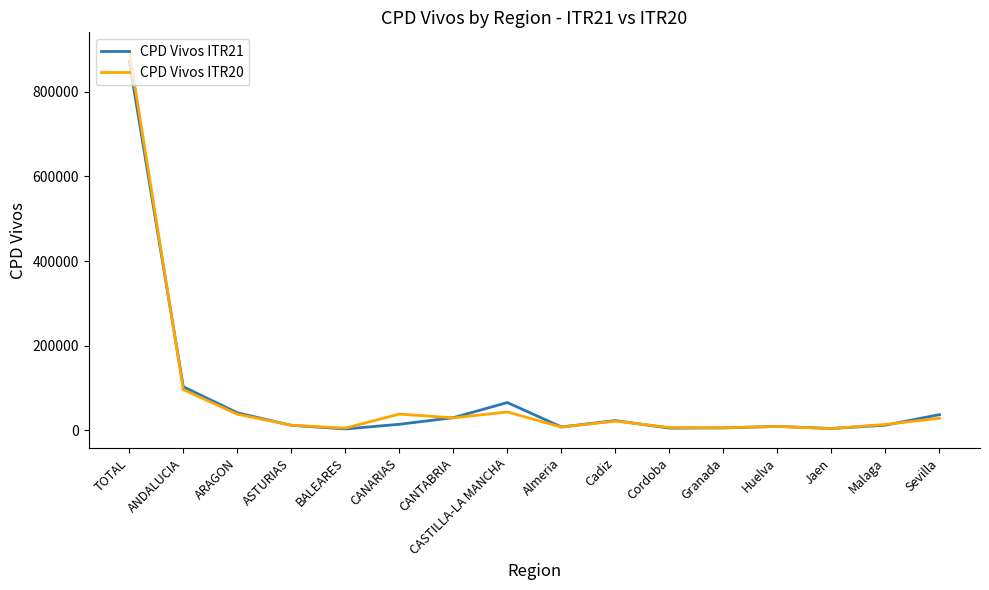

True or false: CPD Vivos ITR20 and CPD Vivos ITR21 intersect in this chart.

True